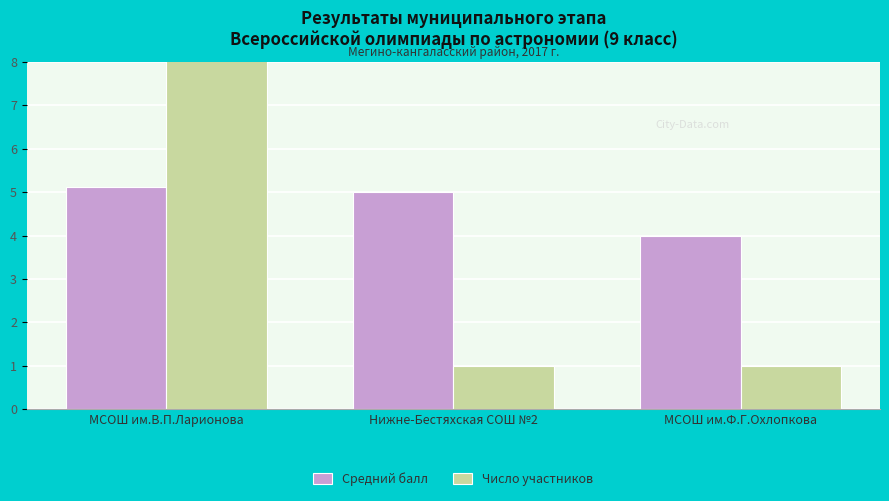

What is the difference between the maximum and minimum values in the Число участников series?

8.0